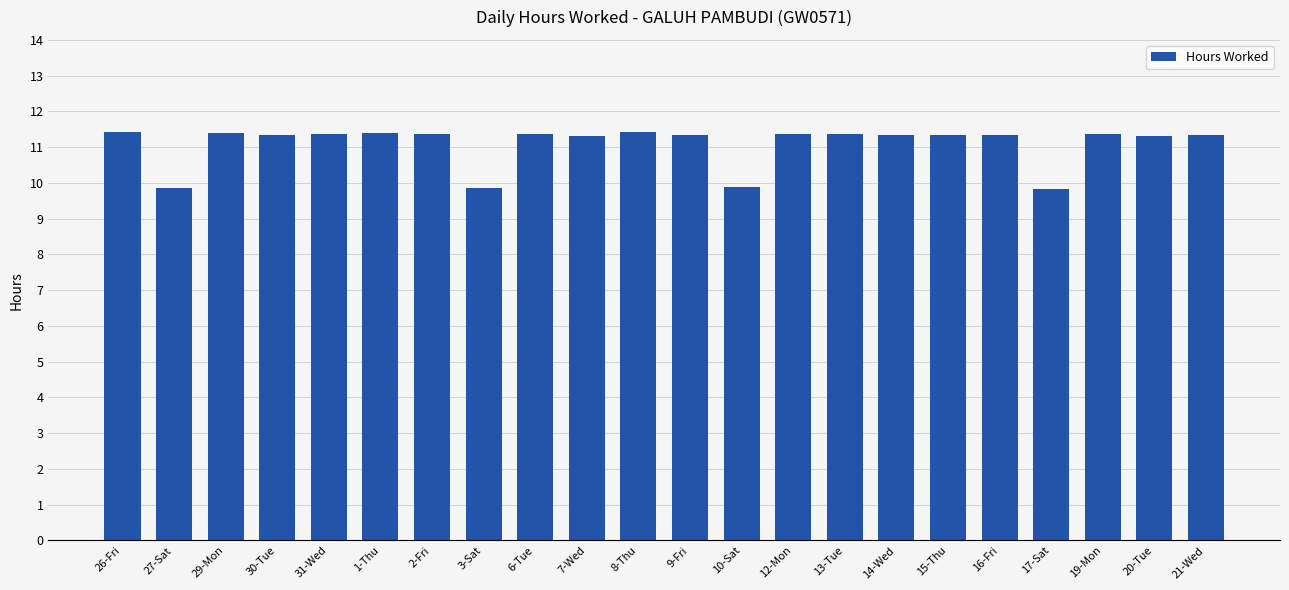

Does the chart contain stacked bars?

No